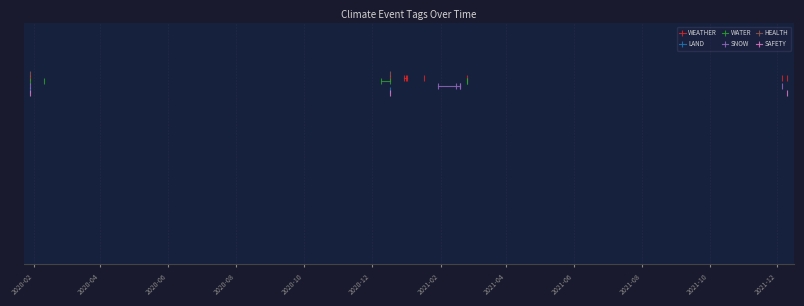

What is the smallest value displayed?

0.9